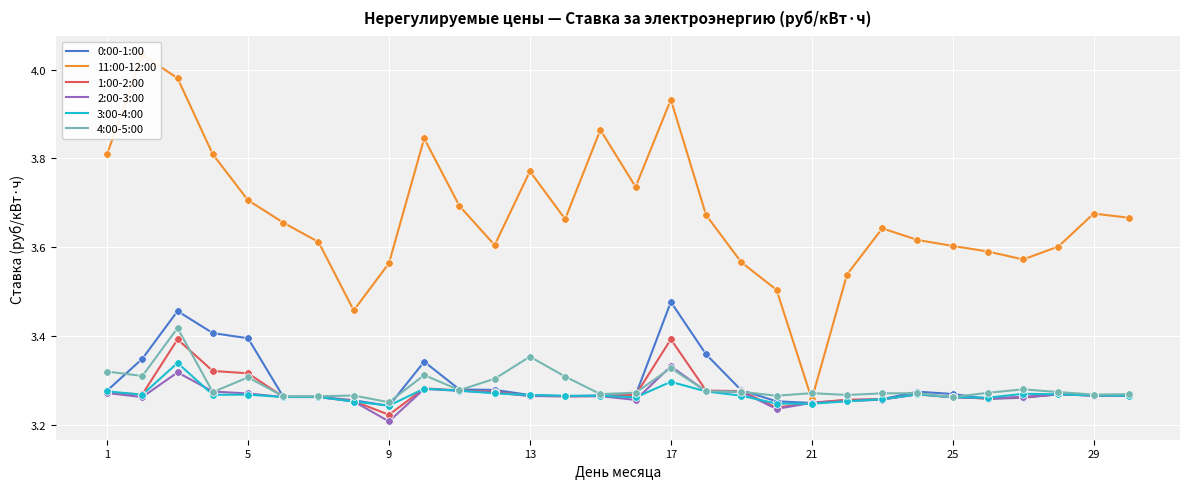

The value of 3:00-4:00 at 17 is 3.3. True or false?

True